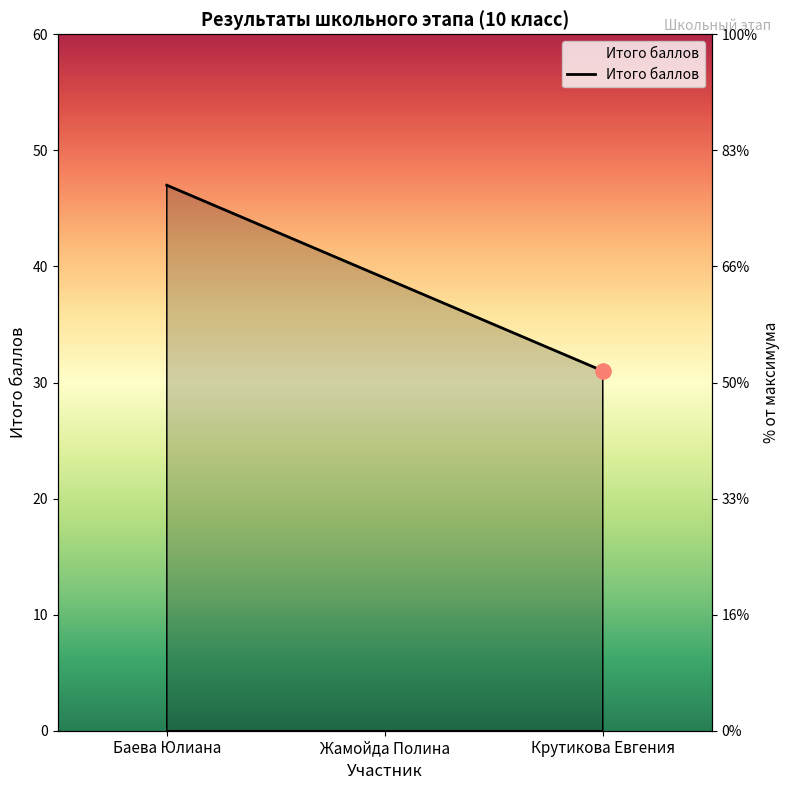

What is the change in value from Баева Юлиана to Крутикова Евгения?

-16